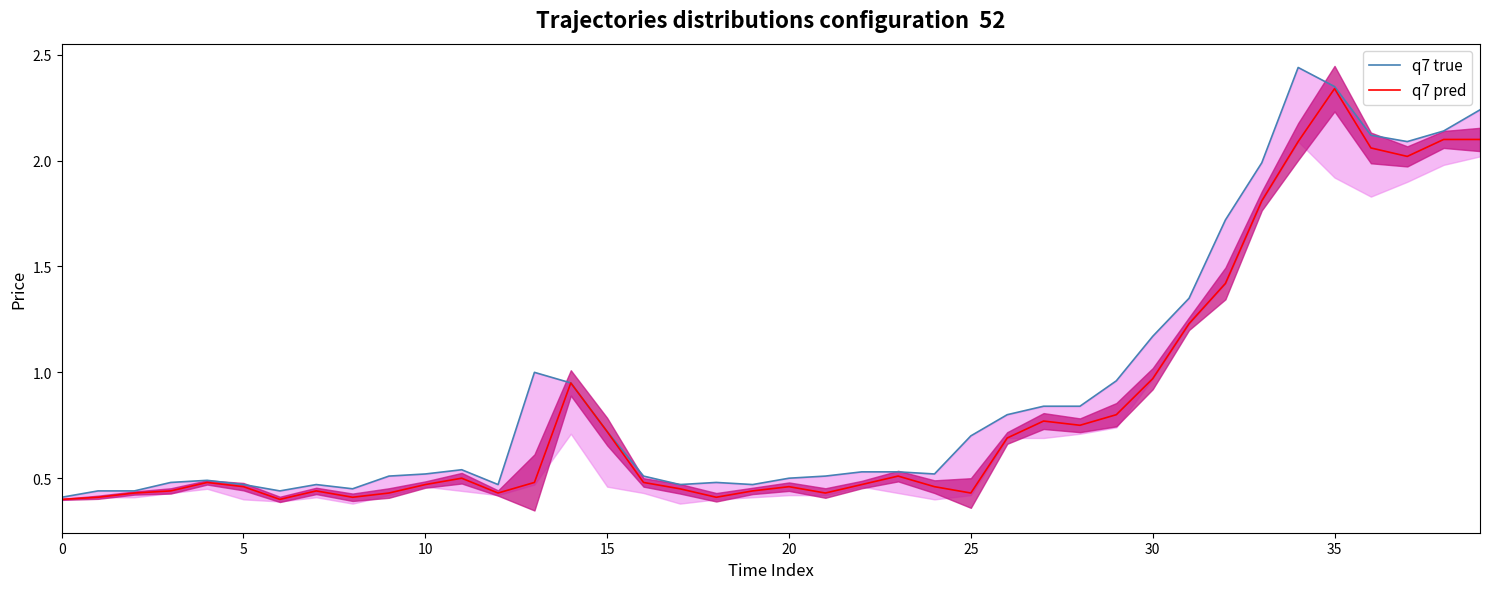

Reading right to left, extract all data points from this chart.

q7 true: 2.2	2.1	2.1	2.1	2.4	2.4	2.0	1.7	1.4	1.2	1.0	0.8	0.8	0.8	0.7	0.5	0.5	0.5	0.5	0.5	0.5	0.5	0.5	0.5	0.7	0.9	1.0	0.5	0.5	0.5	0.5	0.5	0.5	0.4	0.5	0.5	0.5	0.4	0.4	0.4
q7 pred: 2.1	2.1	2.0	2.1	2.3	2.1	1.8	1.4	1.2	1.0	0.8	0.8	0.8	0.7	0.4	0.5	0.5	0.5	0.4	0.5	0.4	0.4	0.5	0.5	0.7	0.9	0.5	0.4	0.5	0.5	0.4	0.4	0.4	0.4	0.5	0.5	0.4	0.4	0.4	0.4